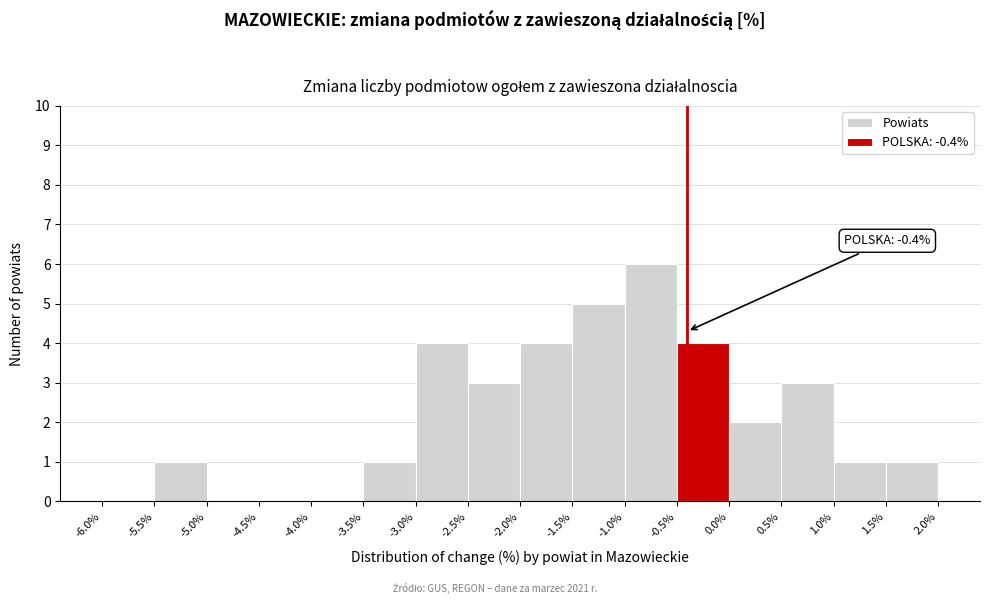

Which range on the x-axis has the tallest bar?

-1.0% to -0.5%